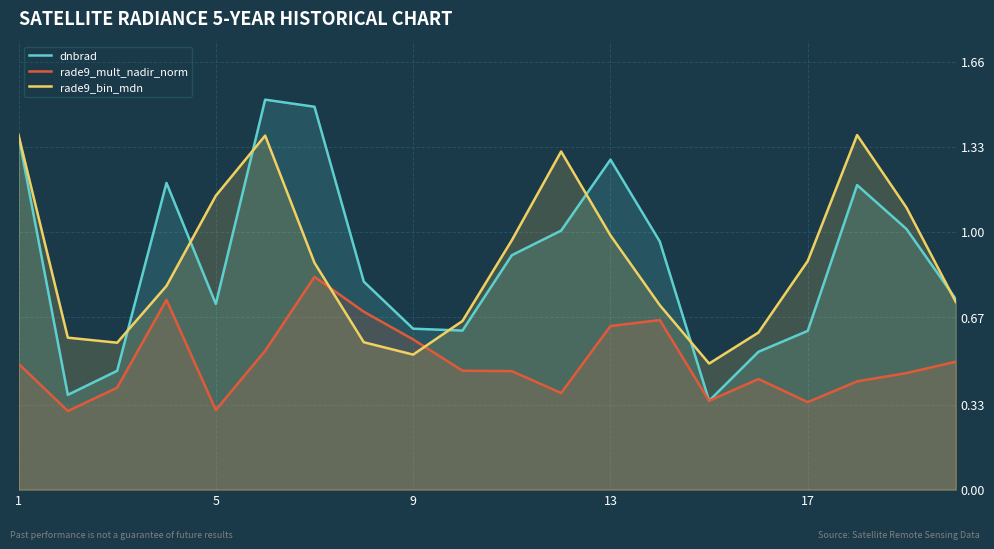

How many intersections are there between rade9_mult_nadir_norm and rade9_bin_mdn?

2